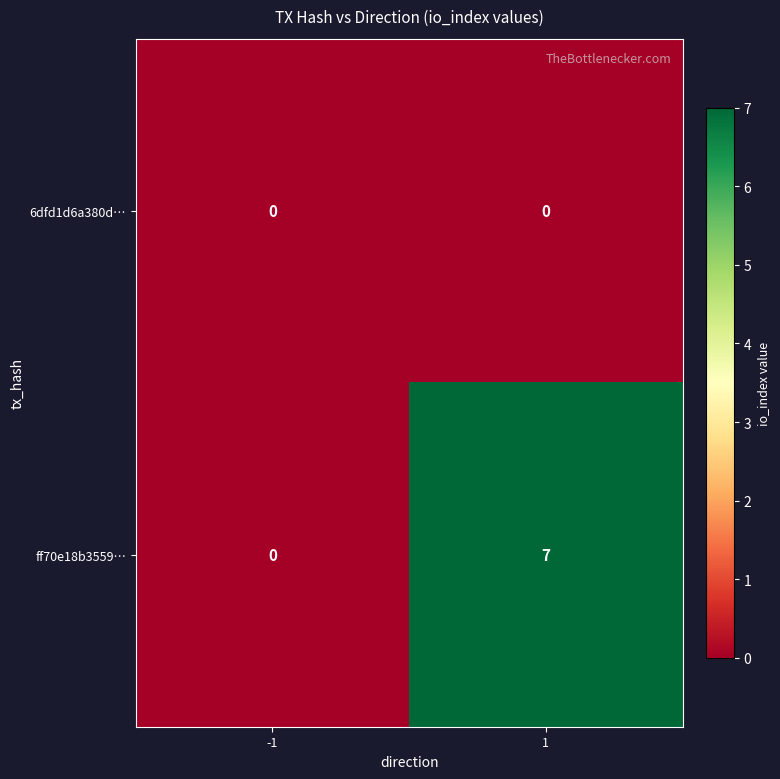

What is the average value of the ff70e18b3559… series?

4